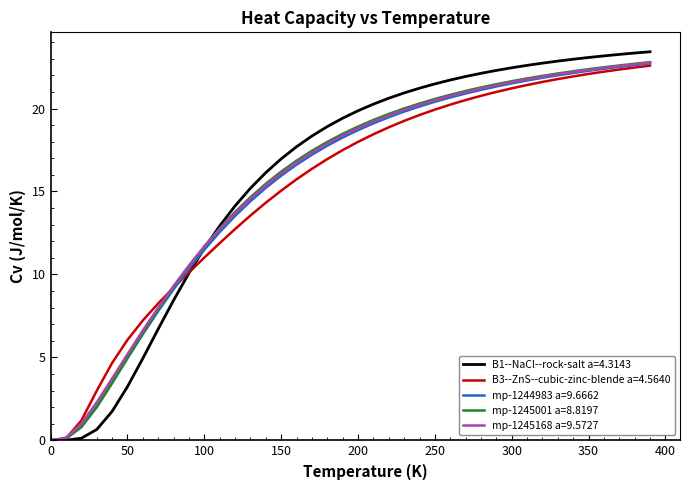

What is the highest value of the B1--NaCl--rock-salt a=4.3143 series?

23.4